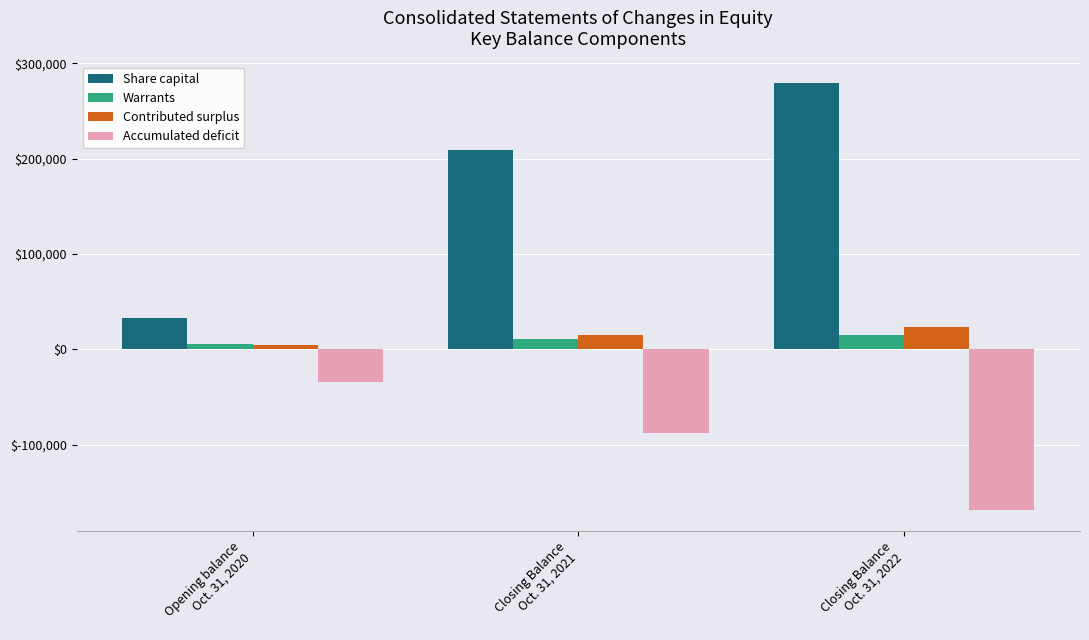

What is the total value across all series at Closing Balance
Oct. 31, 2021?

146998